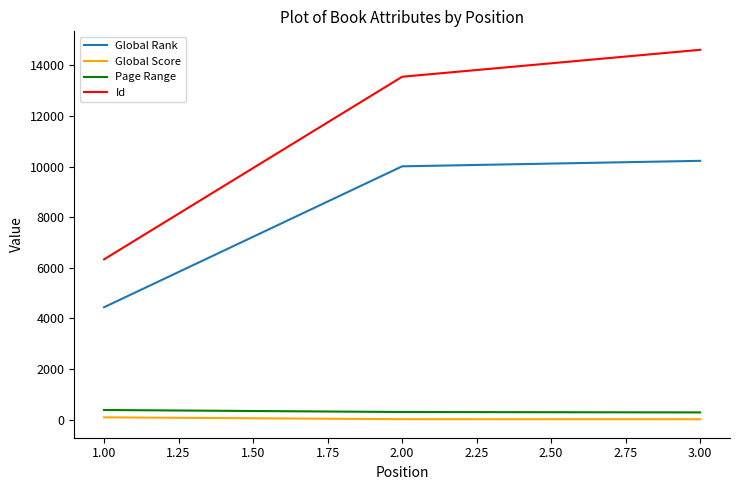

How many distinct data groups are displayed?

4